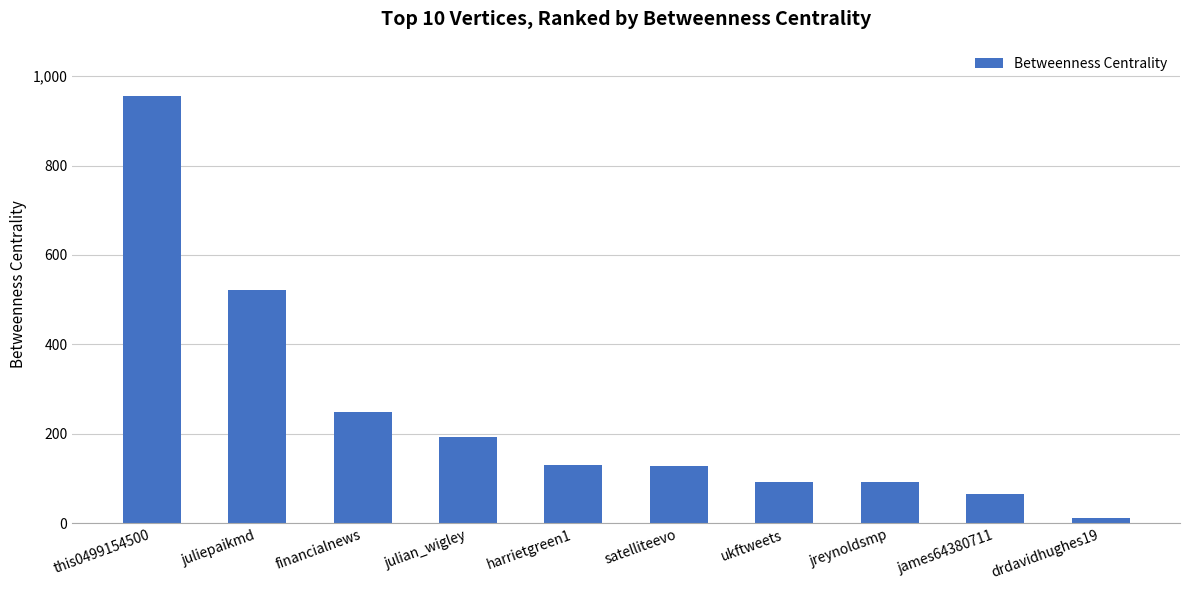

What is the label of the 10th bar from the right?

this0499154500